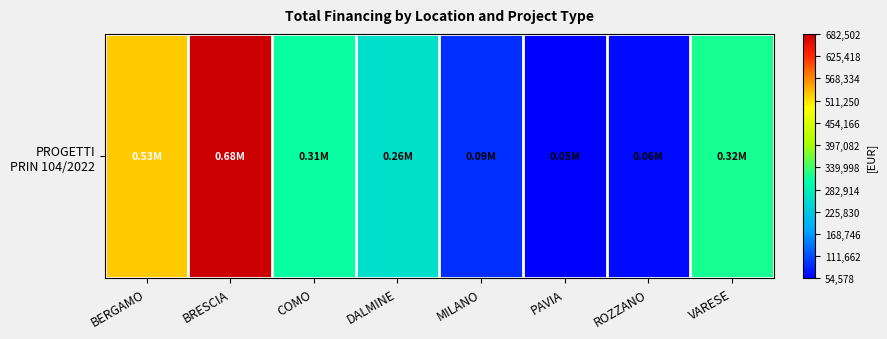

The value at ROZZANO is 17656.1. True or false?

False